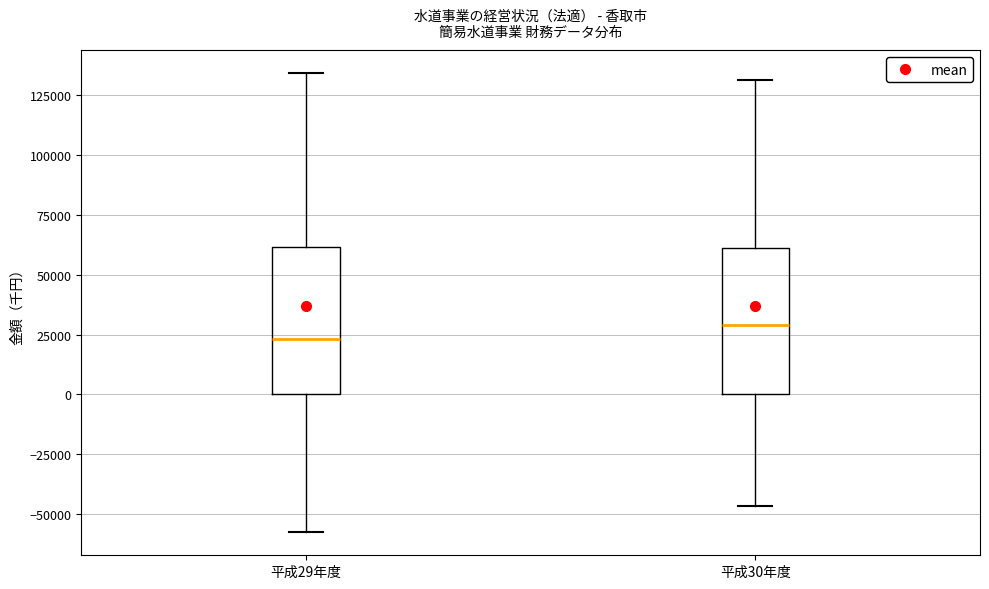

Where does the median line of the box for 平成29年度 sit on the y-axis? The values are not printed on the chart, so give them approximately, as read against the axis.

25000